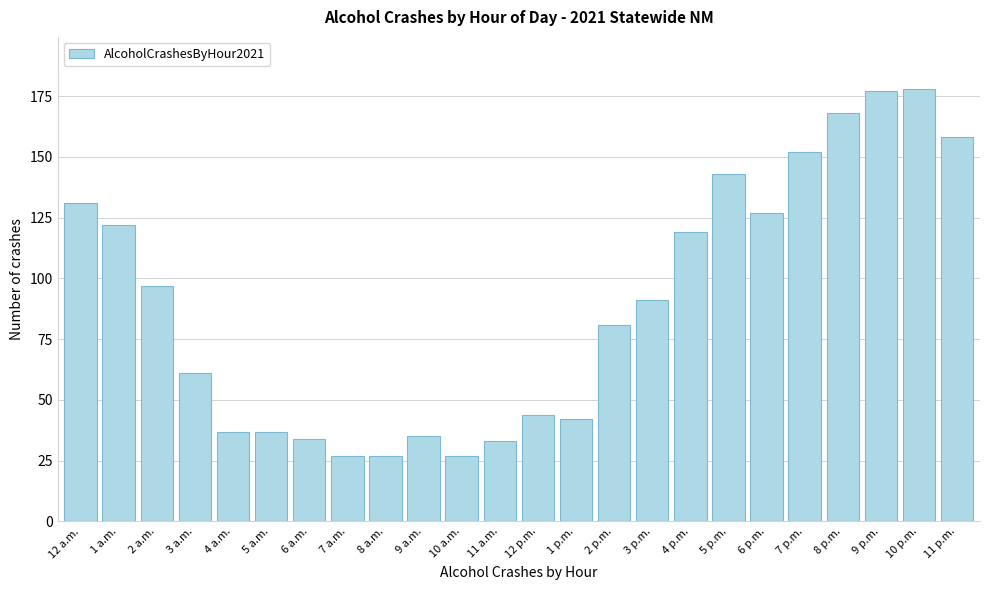

Reading left to right, list all the values displayed in this chart.

131	122	97	61	37	37	34	27	27	35	27	33	44	42	81	91	119	143	127	152	168	177	178	158